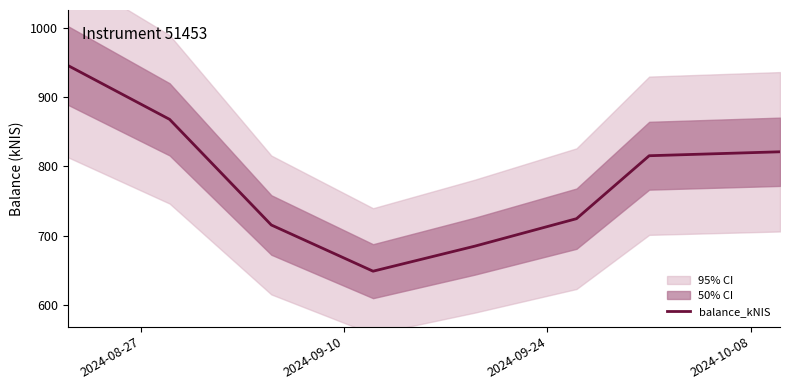

Does the chart have visible grid lines?

No